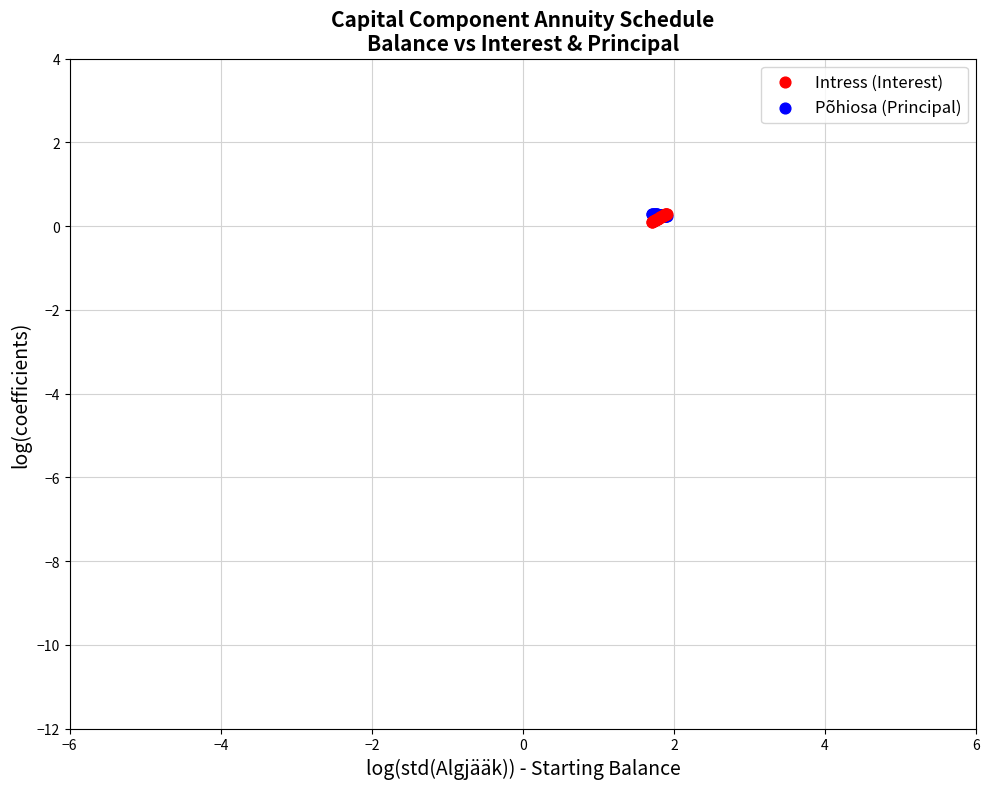

What are all the series names shown in the legend?

Intress (Interest), Põhiosa (Principal)